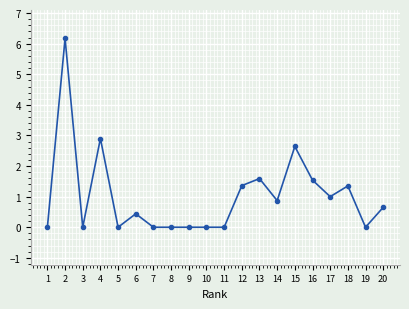

What is the sum of all values?

20.5